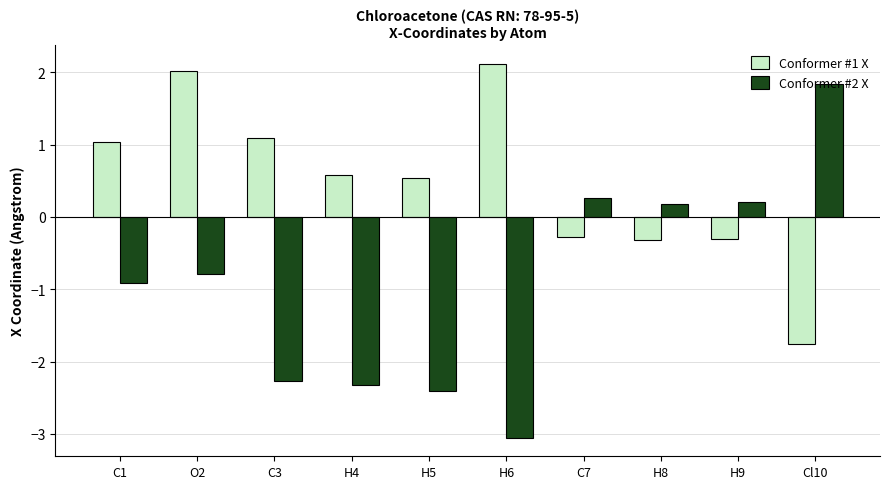

How many values in the Conformer #1 X series exceed 0?

6